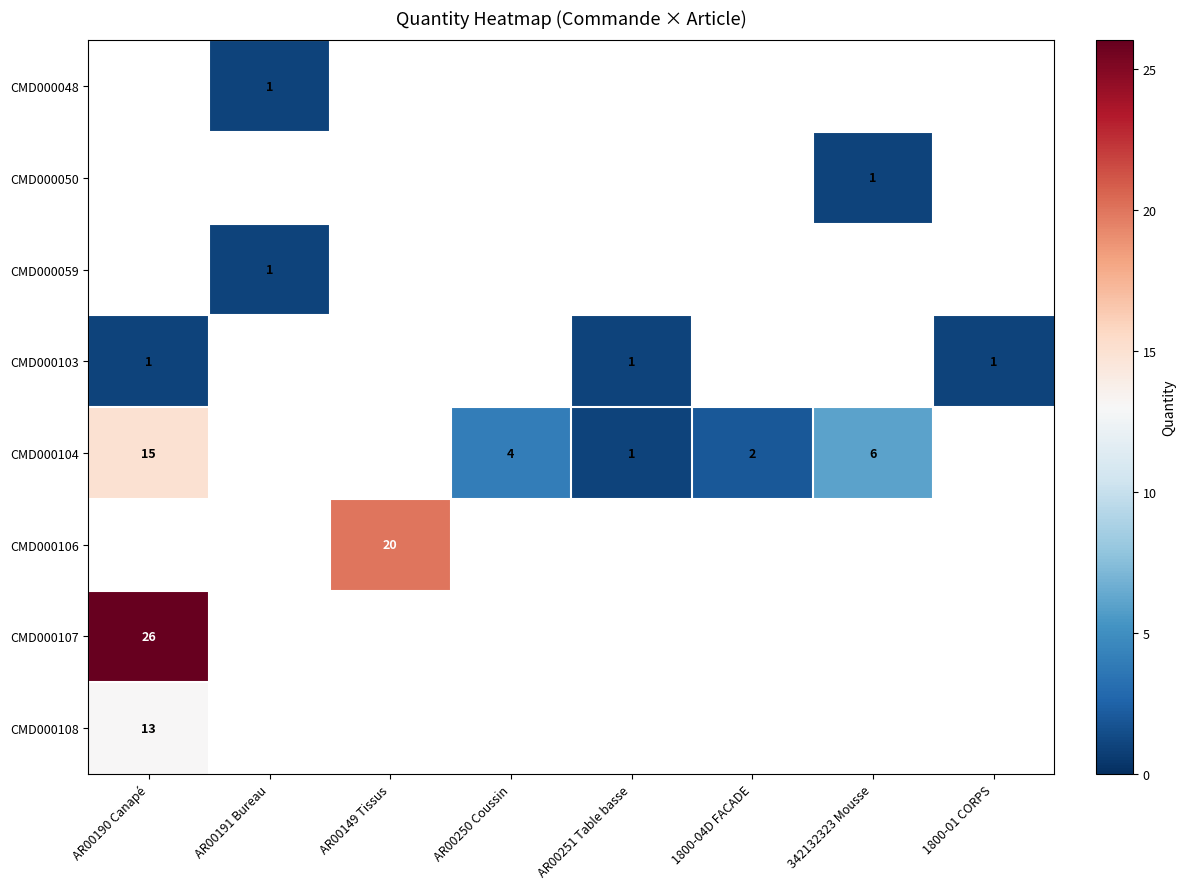

Which has a higher value, AR00191 Bureau or AR00250 Coussin?

AR00250 Coussin